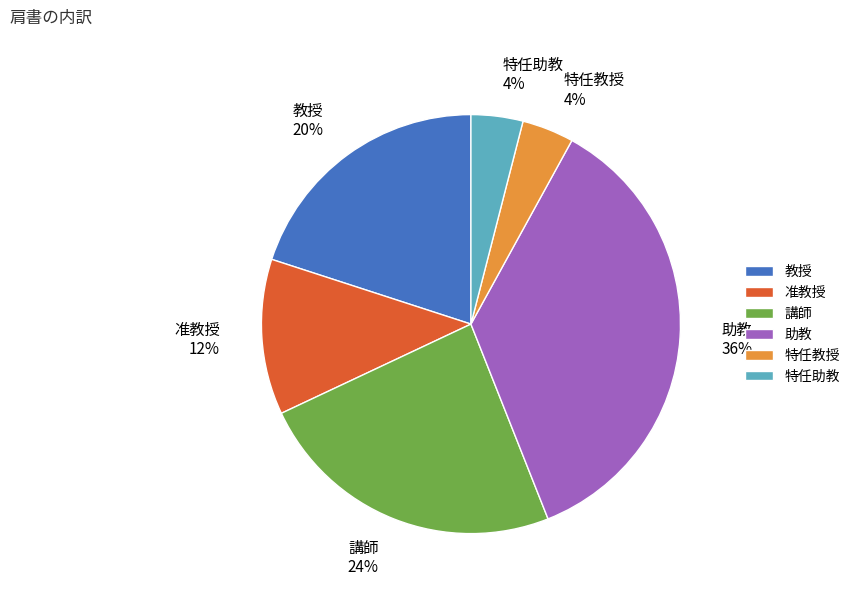

Is there any slice that represents more than half of the pie?

No